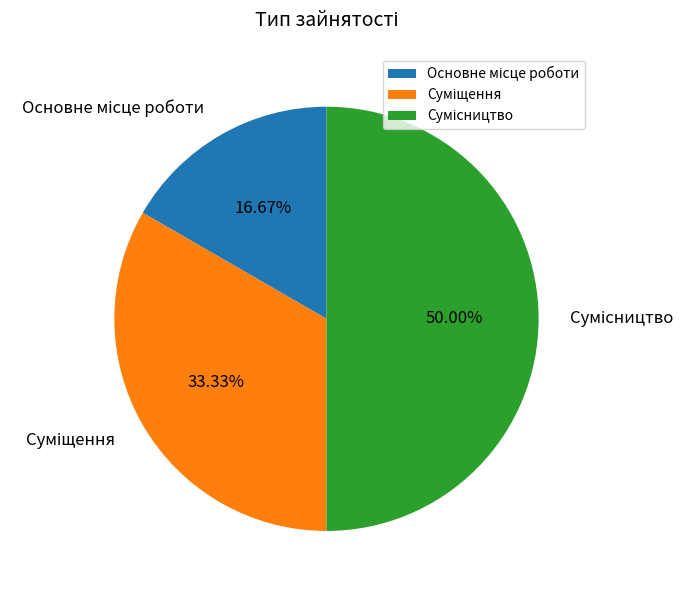

Rank the categories by value from highest to lowest.

Сумісництво, Суміщення, Основне місце роботи